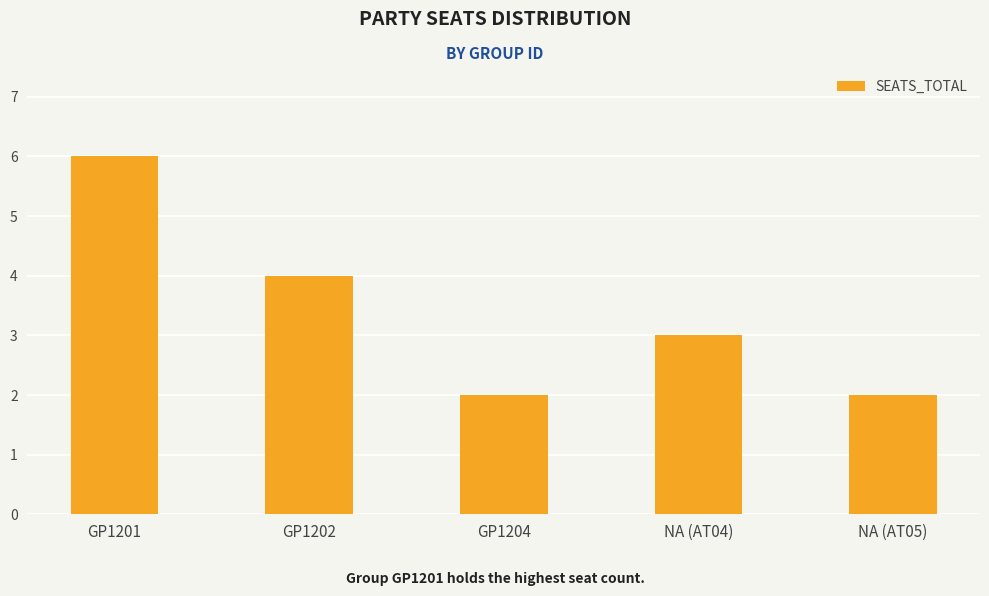

The value at GP1202 is 7. True or false?

False